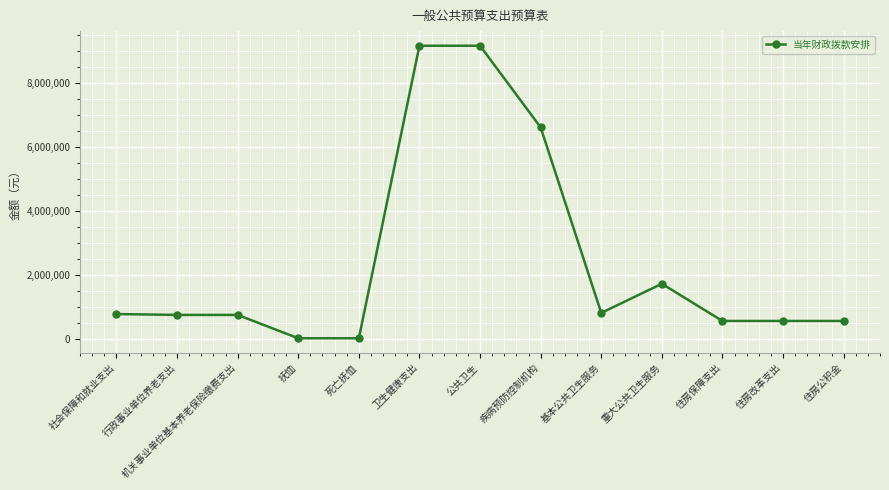

What is the label of the 1st point from the right?

住房公积金